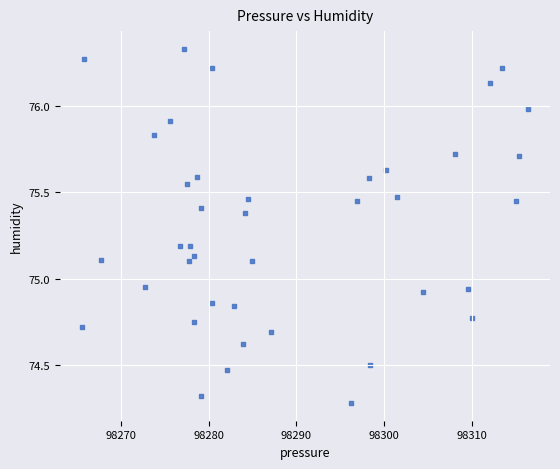

What is the range of X values (max minus min)?

50.9